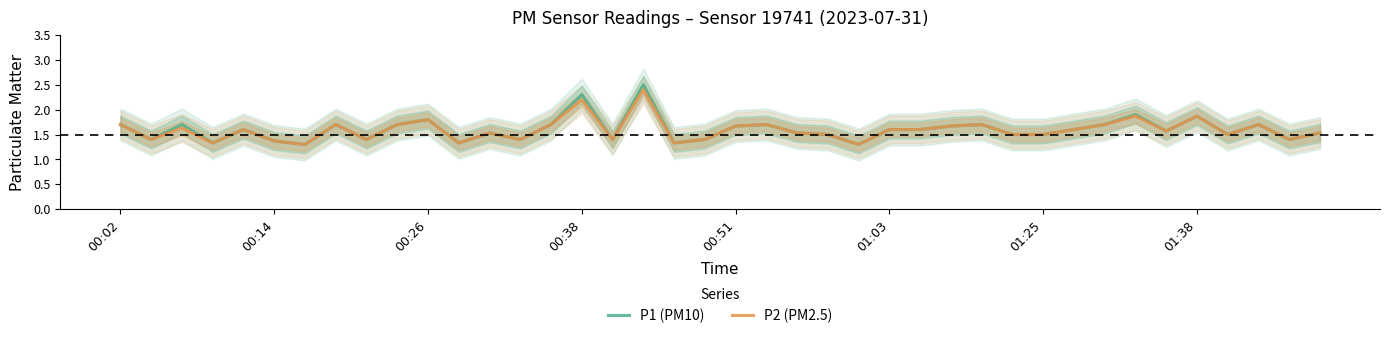

Is it true that P2 (PM2.5) equals 0.6 at 01:03?

False